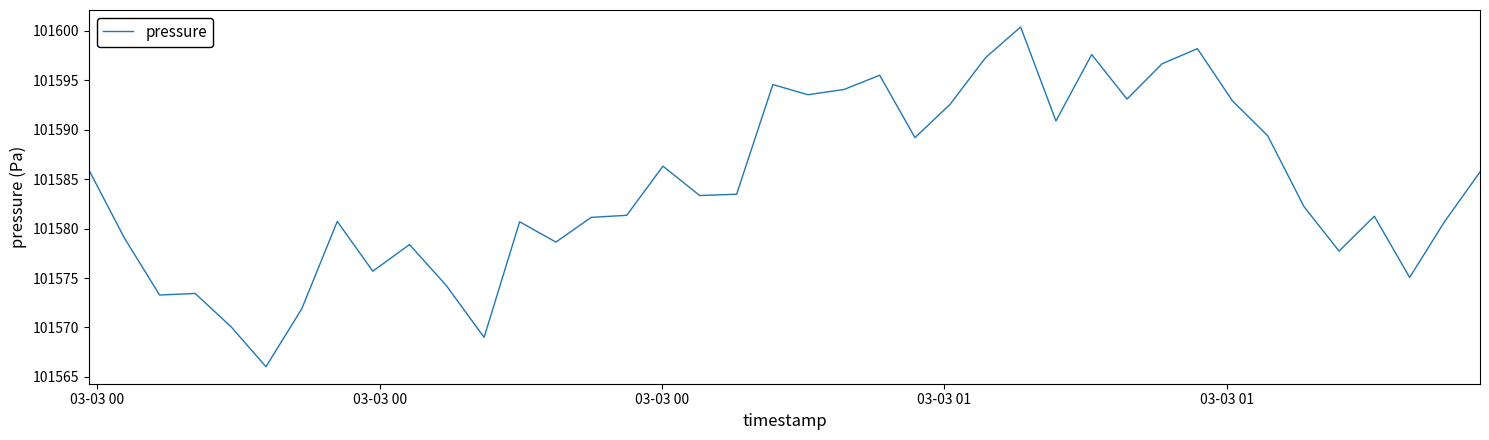

What is the maximum value shown in the chart?

101600.4